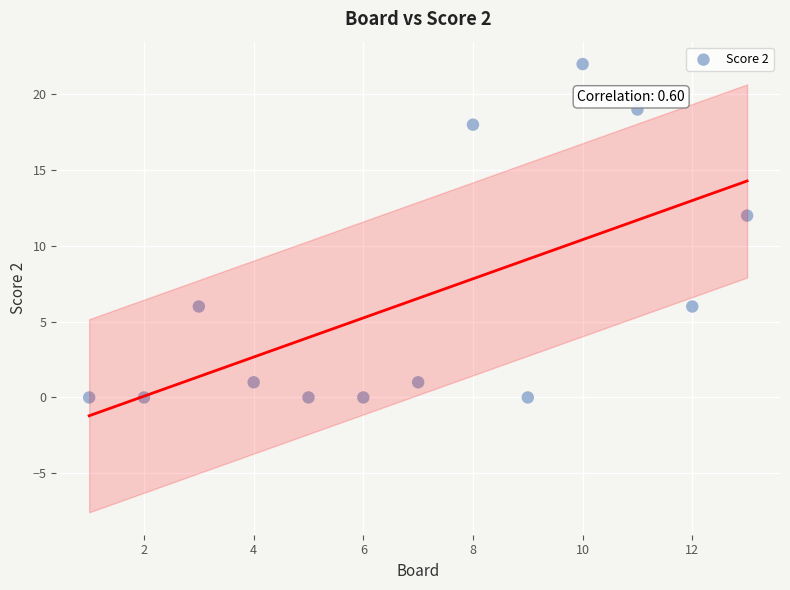

What is the range of X values (max minus min)?

12